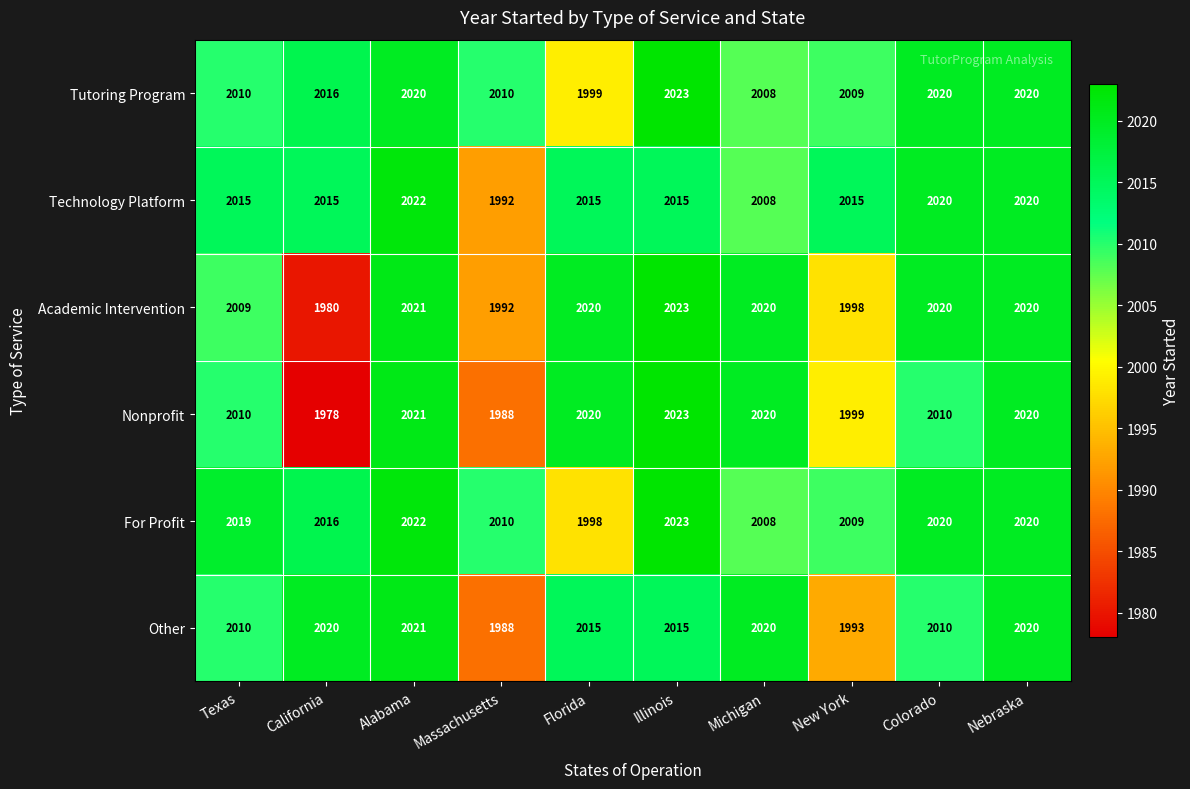

Is it true that Technology Platform equals 2022 at Alabama?

True